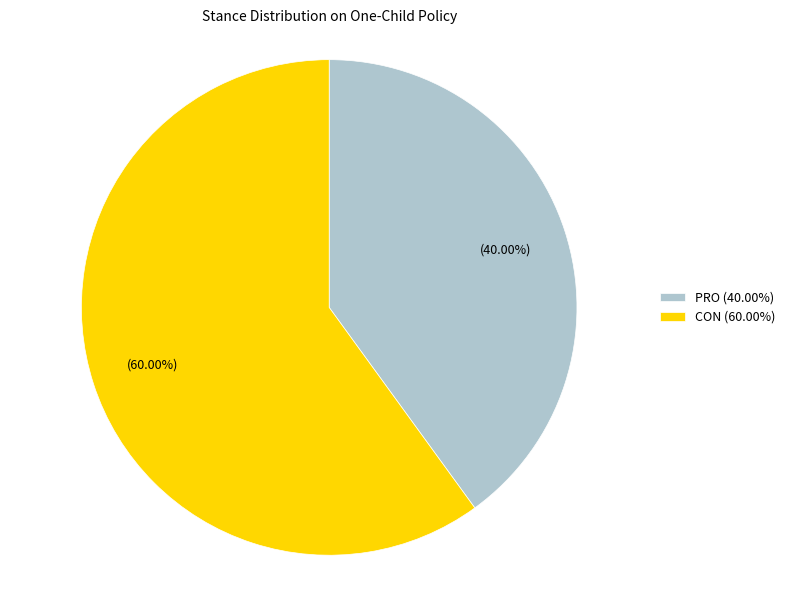

Which slice is the smallest?

PRO